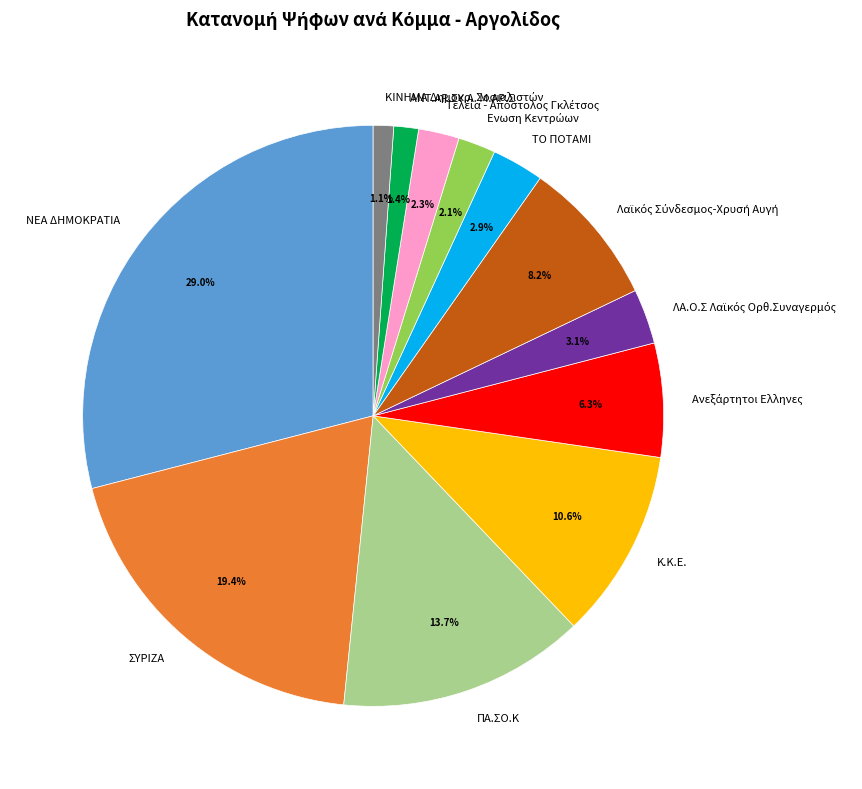

How many segments does this pie chart have?

12